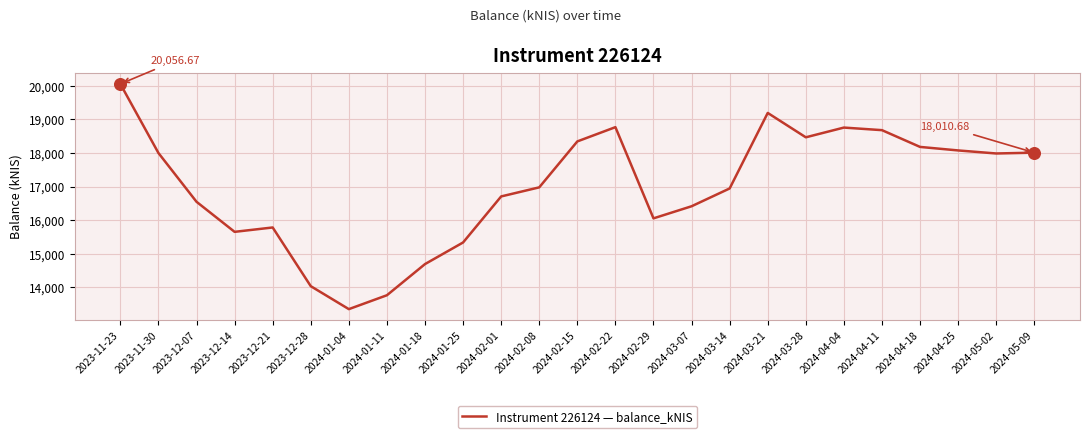

Which has a higher value, 2024-04-11 or 2024-01-25?

2024-04-11